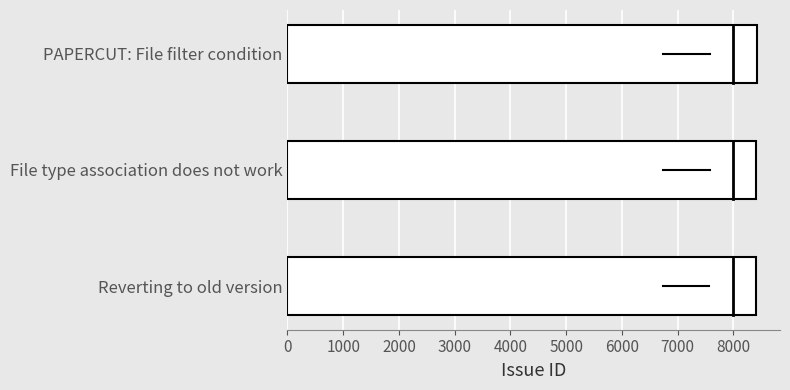

Where is the data nearest to the value 8412?

File type association does not work